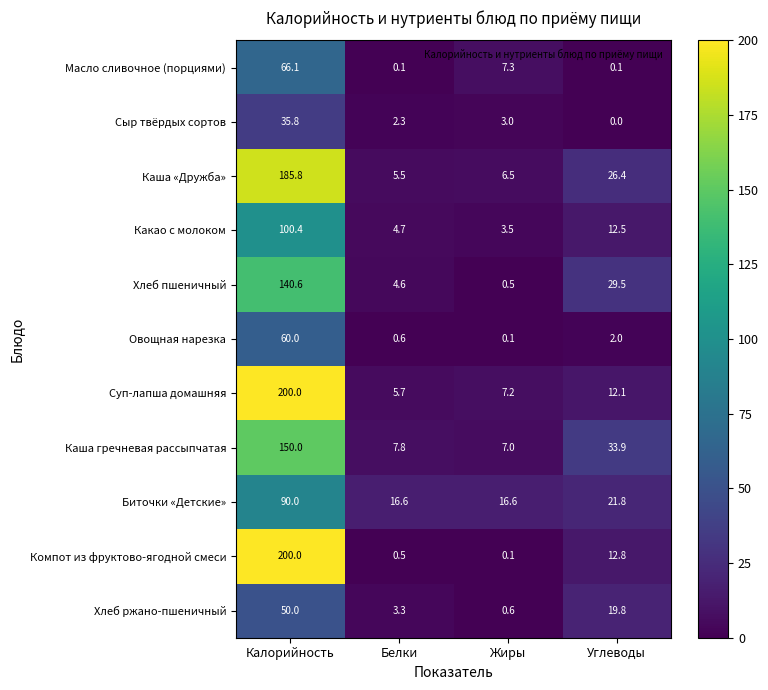

At how many categories does at least one series exceed 115?

1